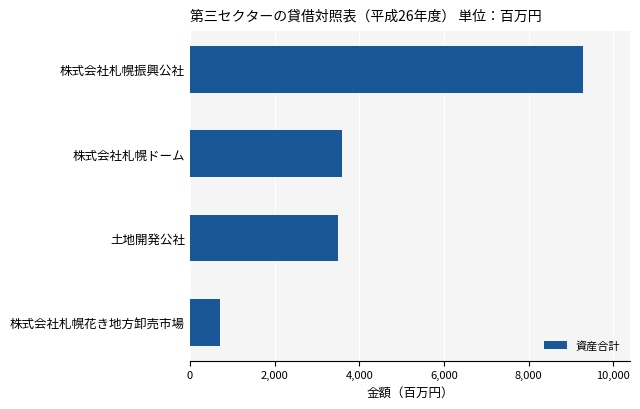

How many data points are less than 3589?

2